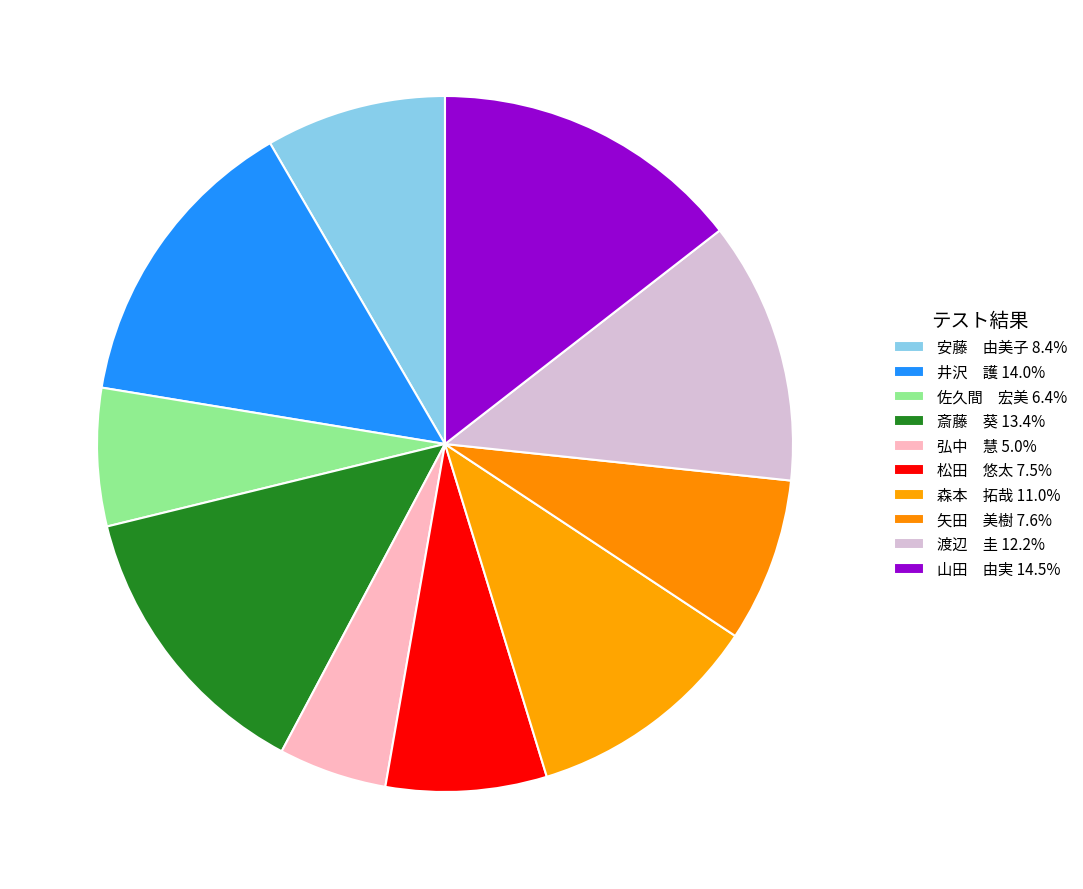

How many segments does this pie chart have?

10